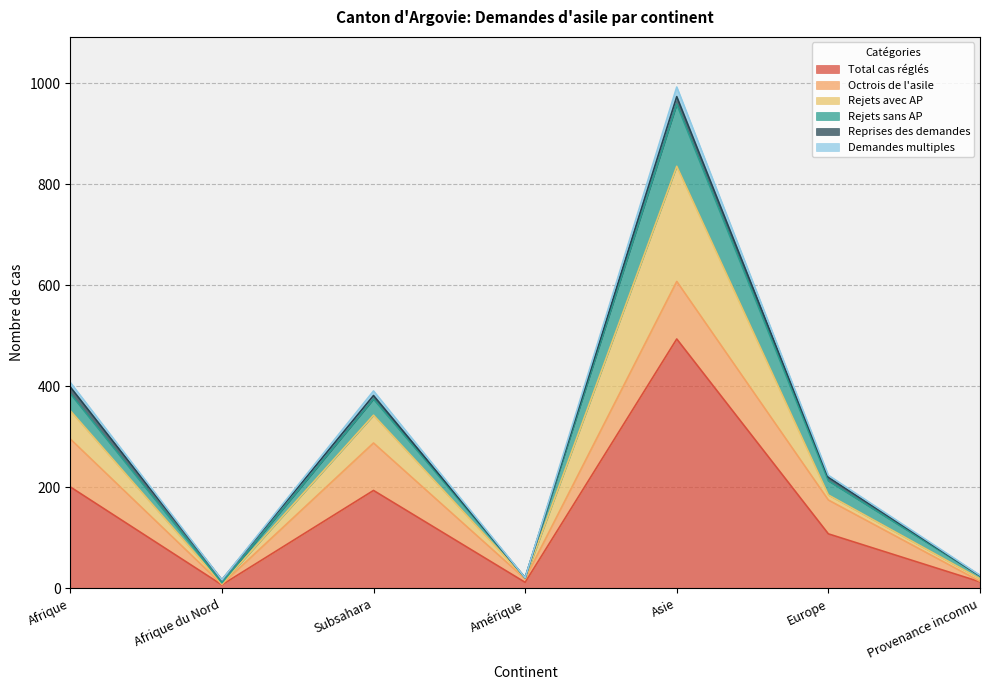

Which category has the highest value in the Total cas réglés series?

Asie